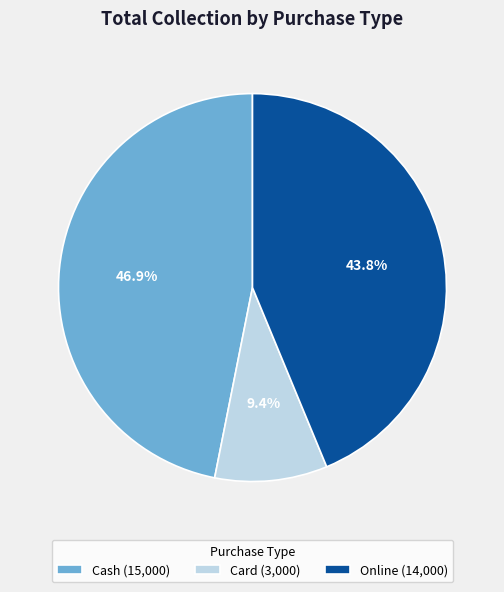

Approximately how many times larger is the value at Online (14,000) compared to Cash (15,000)?

0.9